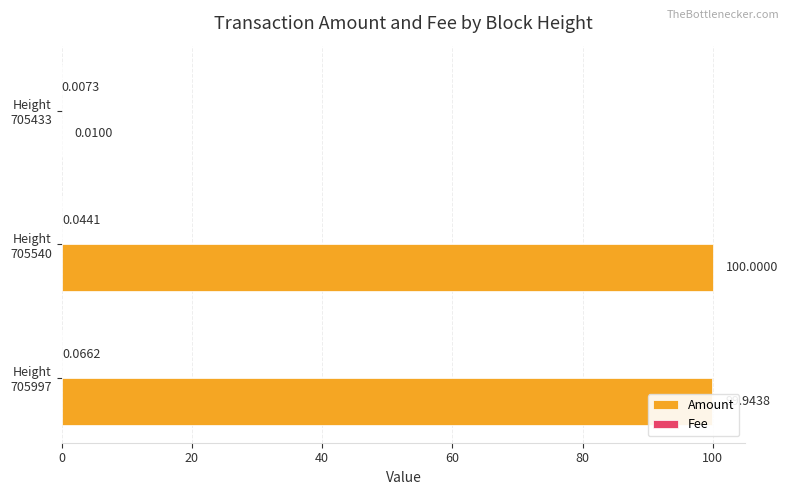

Which series has the largest total across all categories?

Amount